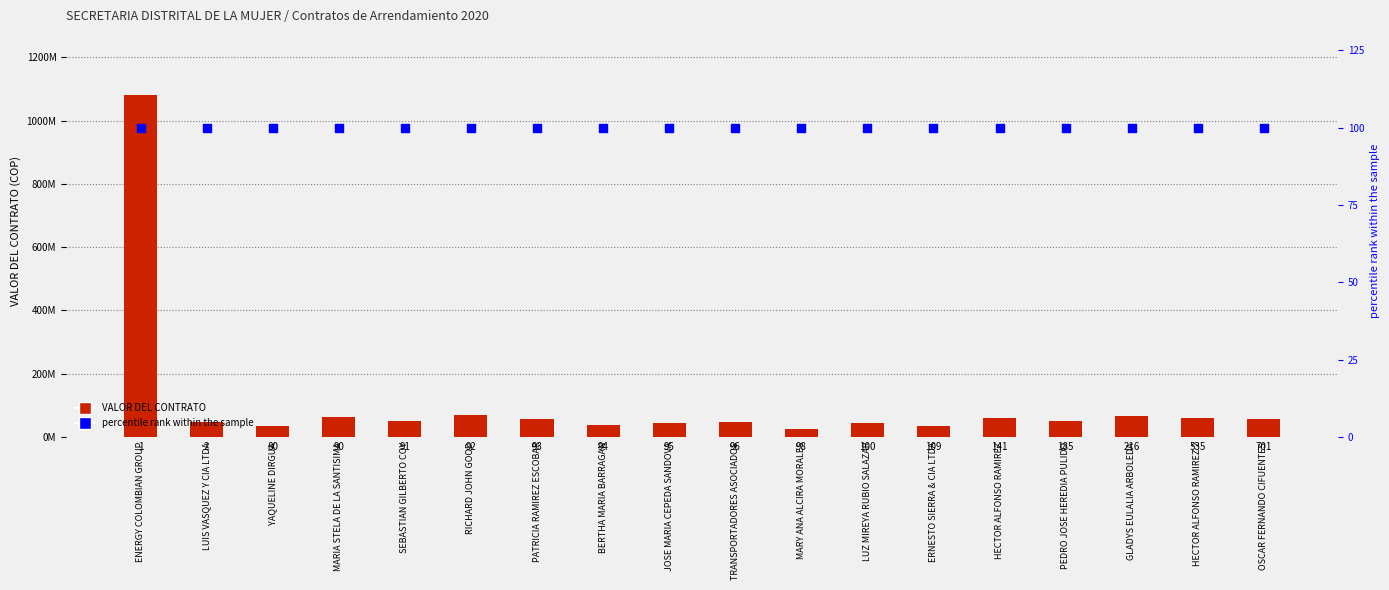

Which series contains the lowest Y value?

percentile rank within the sample